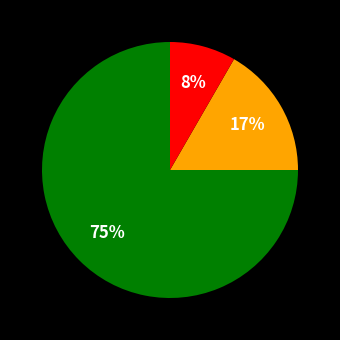

To the nearest percent, what is the difference between the largest and smallest slice percentages?

67%